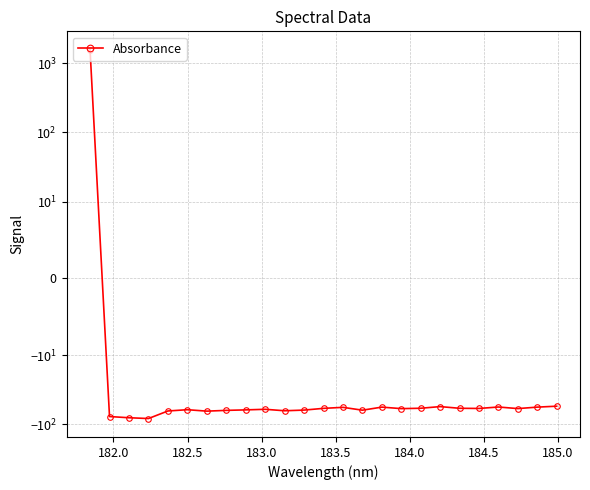

Does the chart display data point markers on the line(s)?

Yes